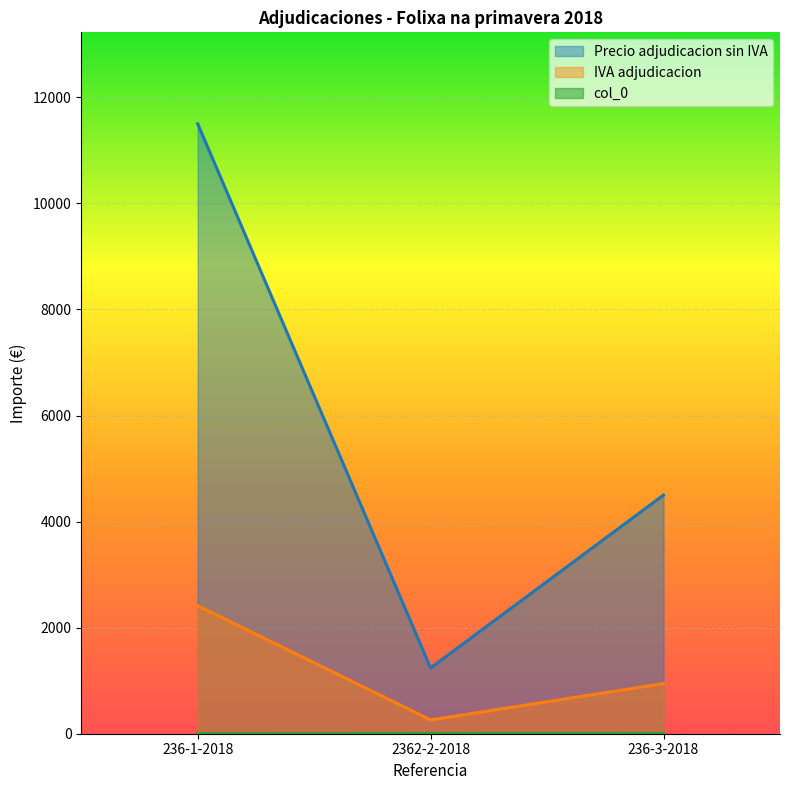

How many data points in Precio adjudicacion sin IVA are less than 4500?

1